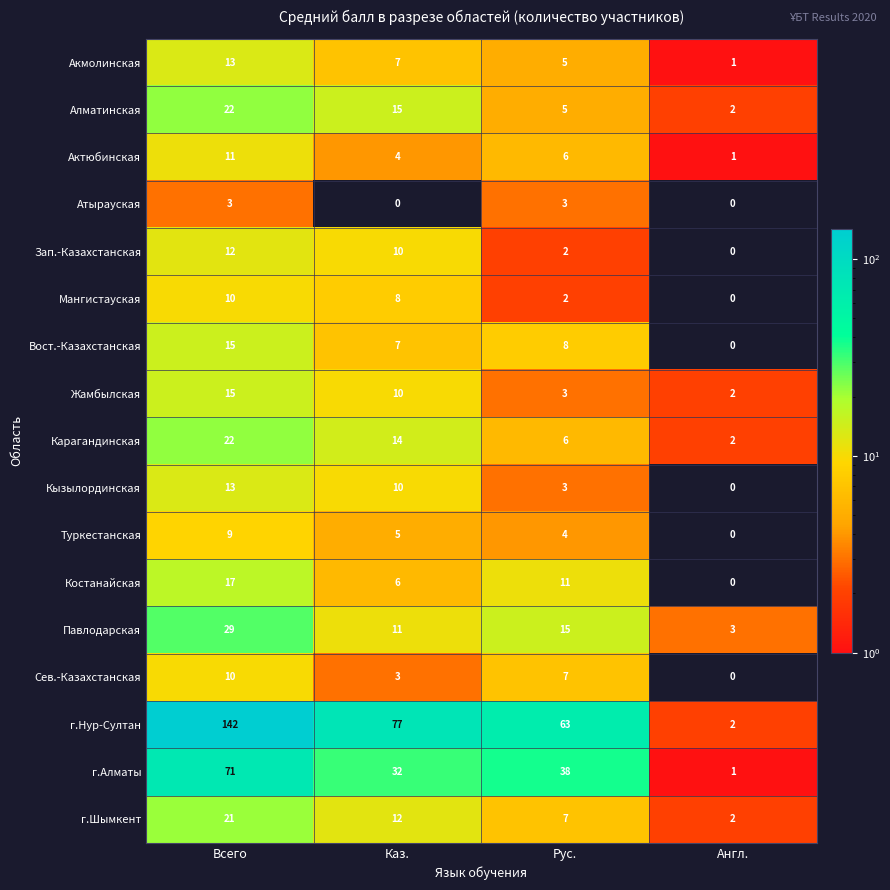

What is the difference between the maximum and second lowest values in the Акмолинская series?

8